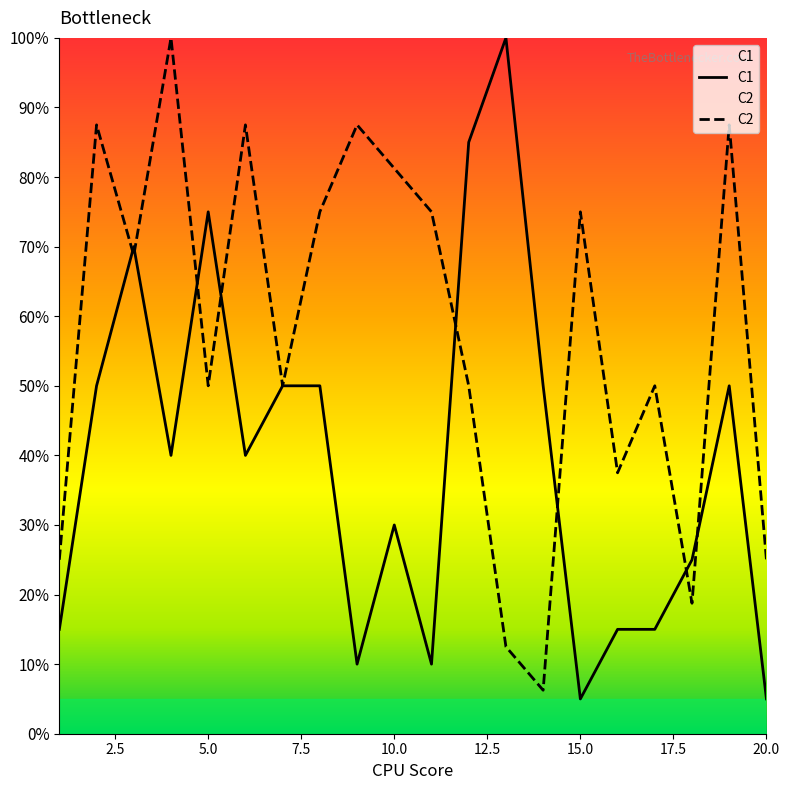

In C1, how many points are lower than both neighbors (excluding endpoints)?

5